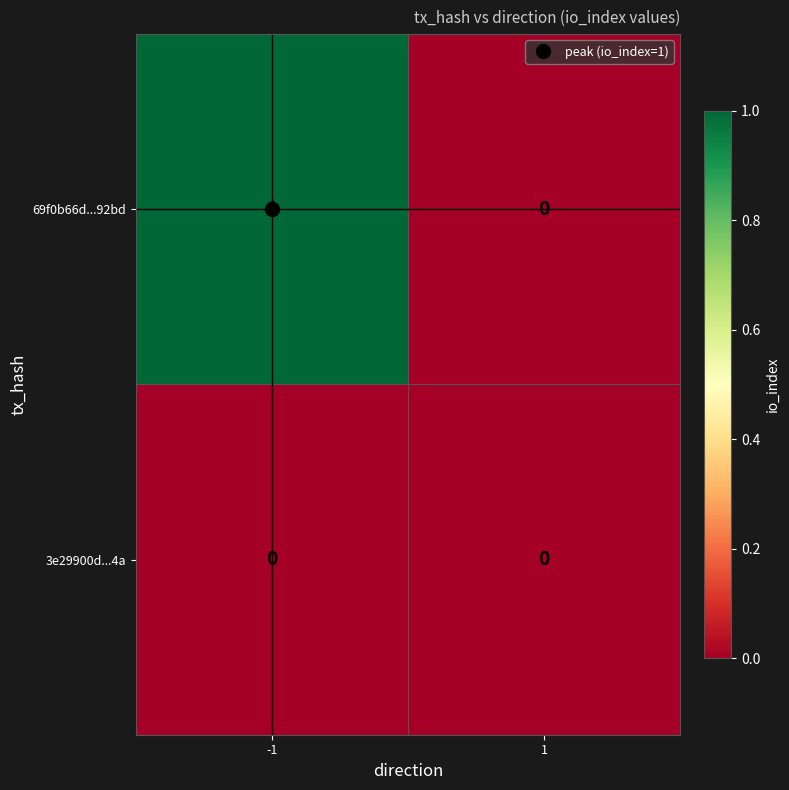

Between -1 and 1, which series saw the biggest shift?

69f0b66d...92bd